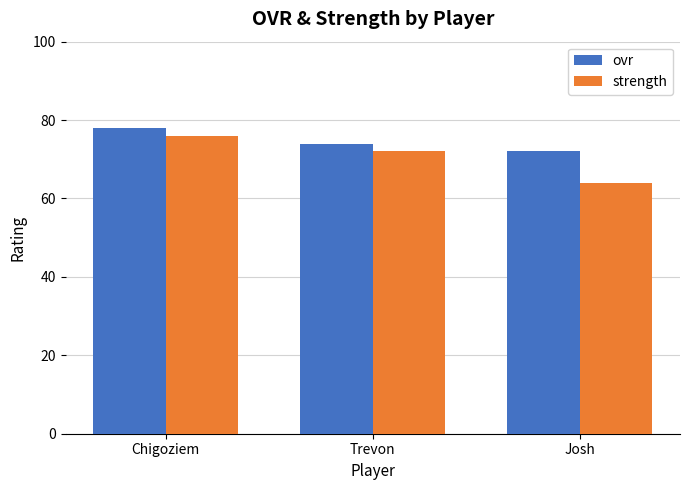

What is the total value across all series at Chigoziem?

154